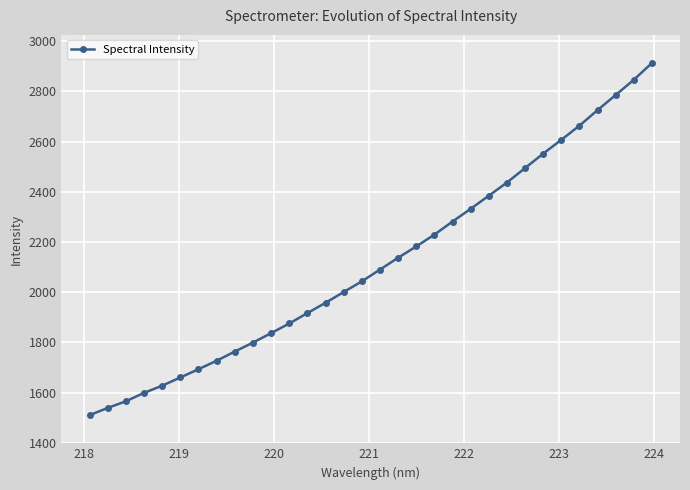

What is the value of the 11th point from the left?

1837.0